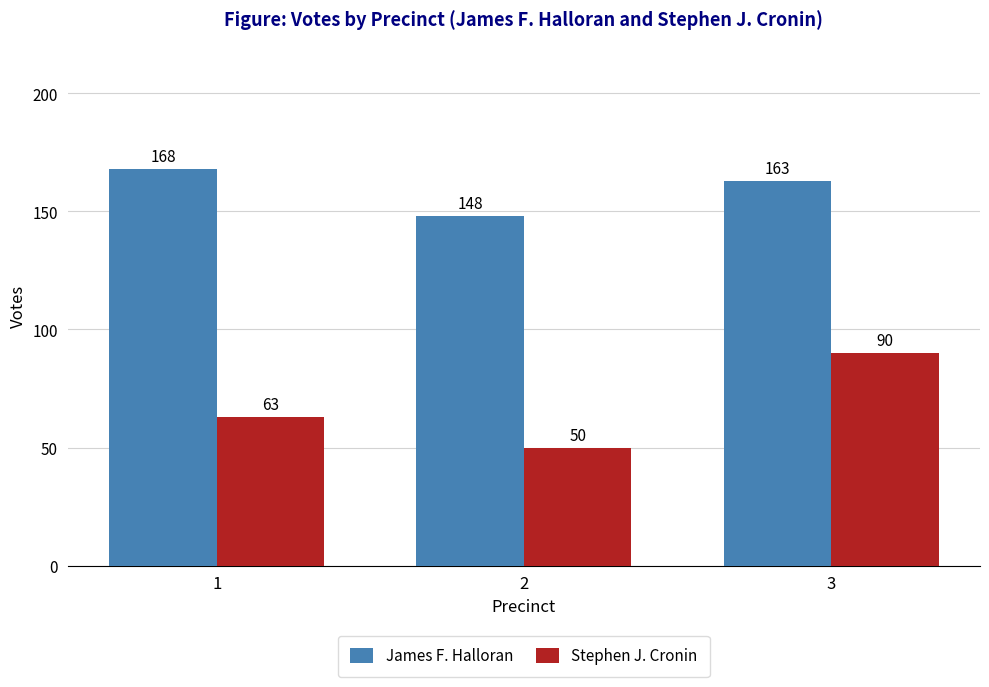

Is it true that James F. Halloran equals 168 at 1?

True